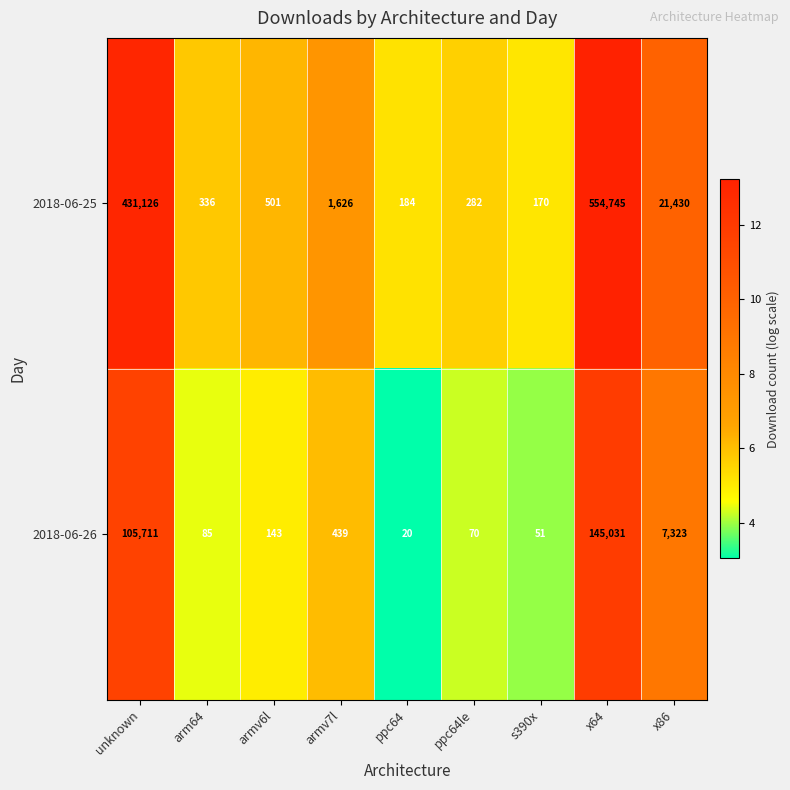

Reading left to right, extract all data points from this chart.

2018-06-25: 431126	336	501	1626	184	282	170	554745	21430
2018-06-26: 105711	85	143	439	20	70	51	145031	7323